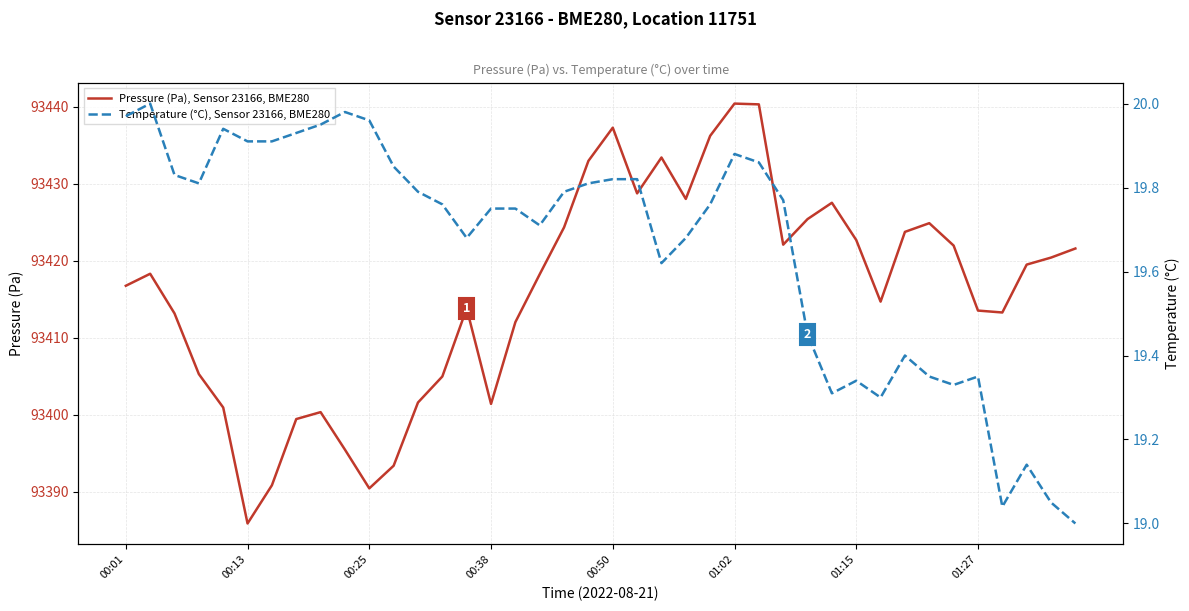

At 39, list the series in order from largest to smallest.

Pressure (Pa), Sensor 23166, BME280, Temperature (°C), Sensor 23166, BME280